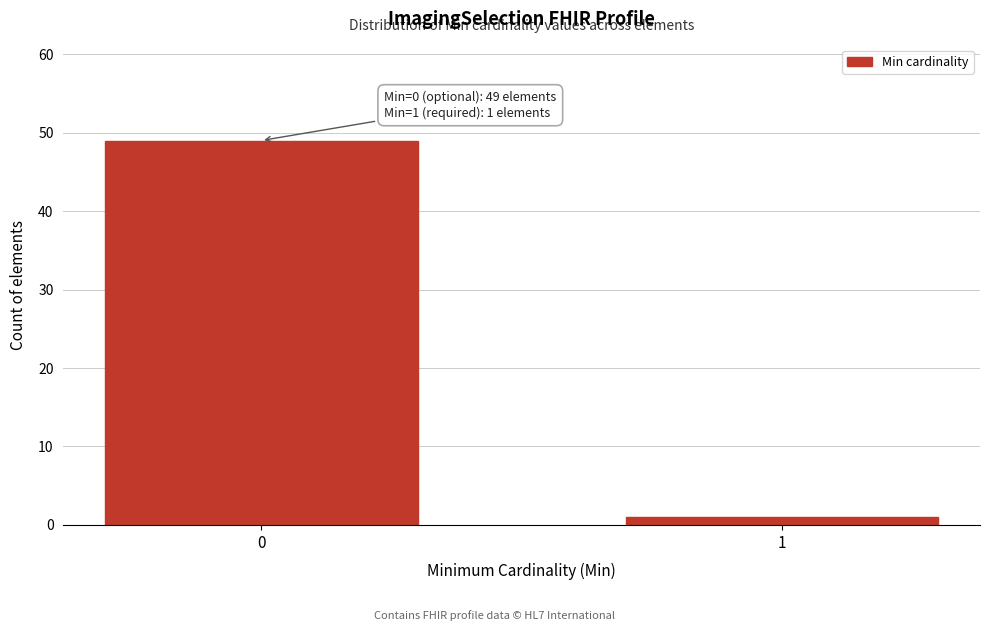

Reading left to right, transcribe all the data shown in this chart.

0=49	1=1